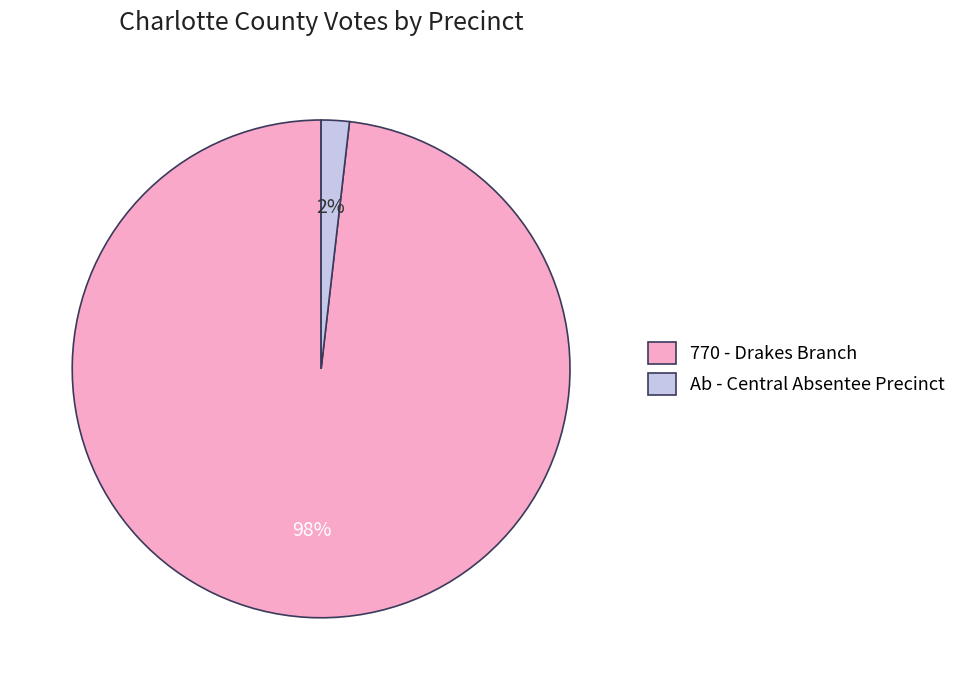

Rank the categories by value from highest to lowest.

770 - Drakes Branch, Ab - Central Absentee Precinct